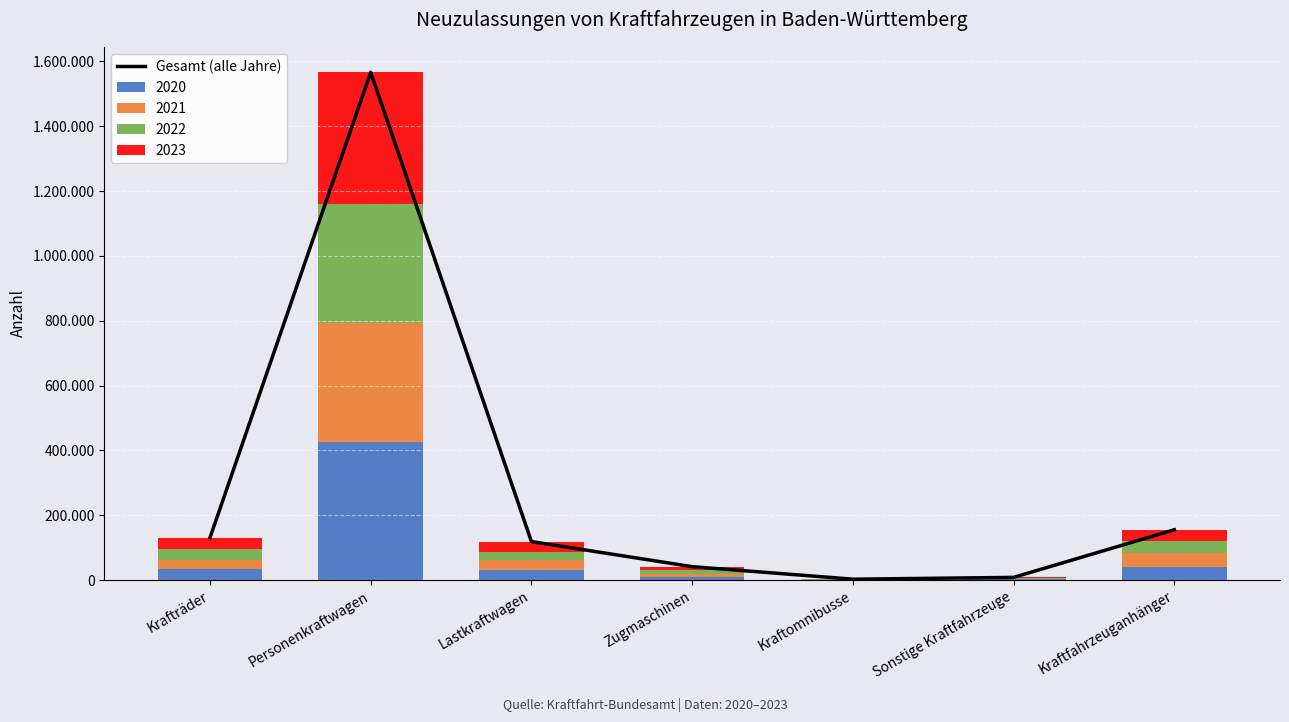

What is the ratio of the value at Krafträder to the value at Personenkraftwagen?

0.1